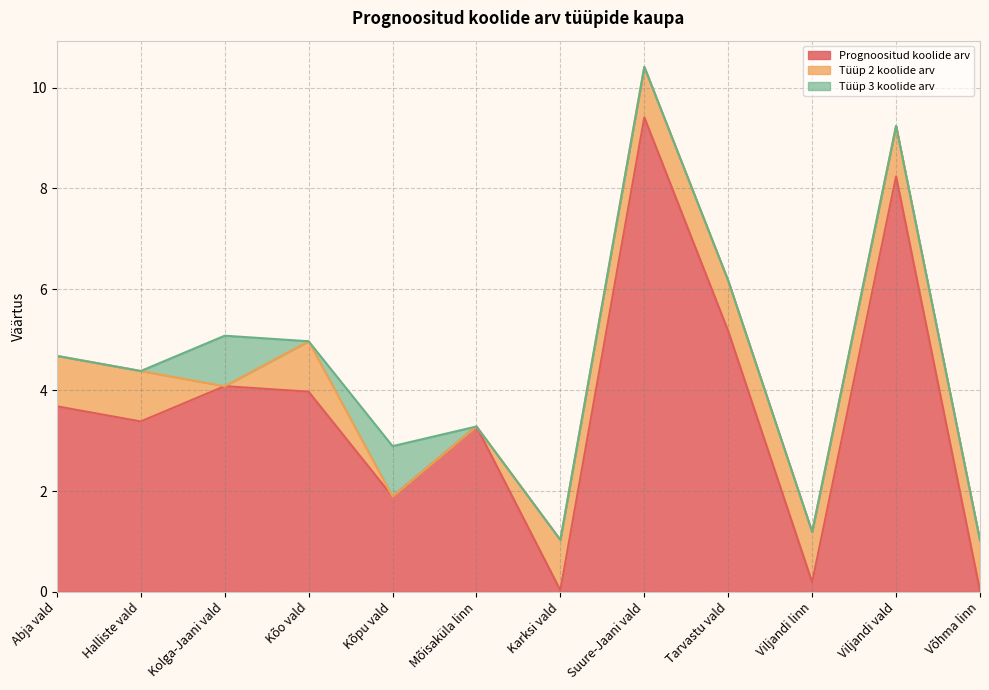

How many times do Prognoositud koolide arv and Tüüp 2 koolide arv cross each other?

5